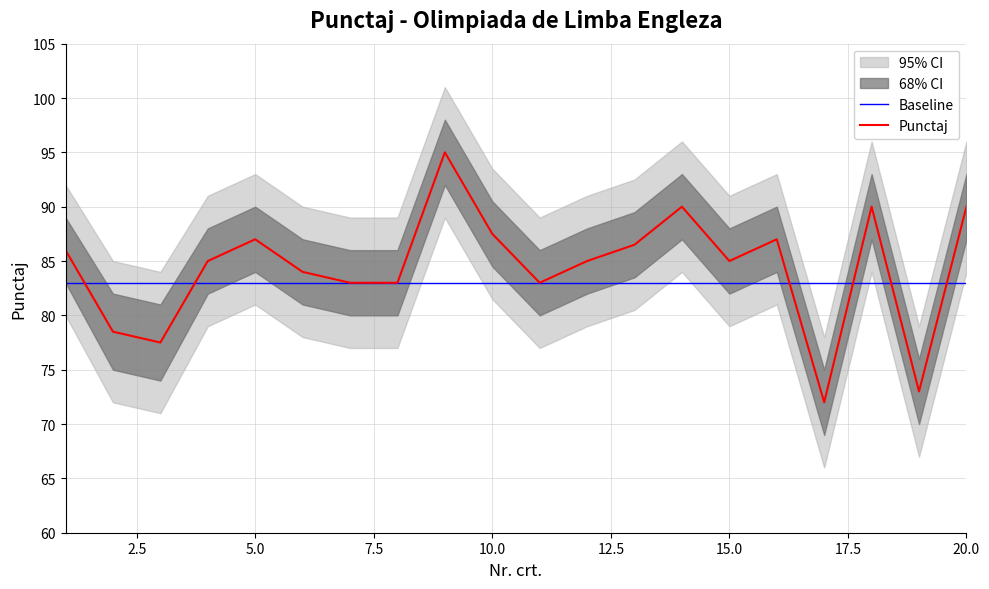

Which series has the largest total across all categories?

Punctaj